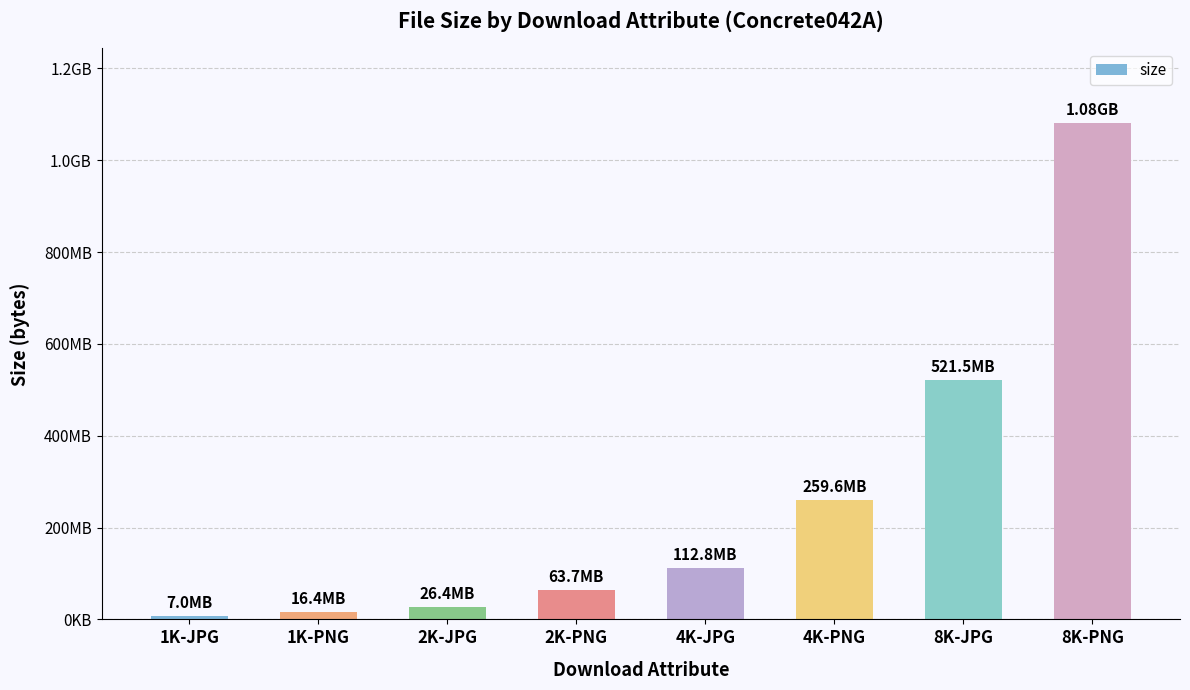

Rank the categories by value from highest to lowest.

8K-PNG, 8K-JPG, 4K-PNG, 4K-JPG, 2K-PNG, 2K-JPG, 1K-PNG, 1K-JPG